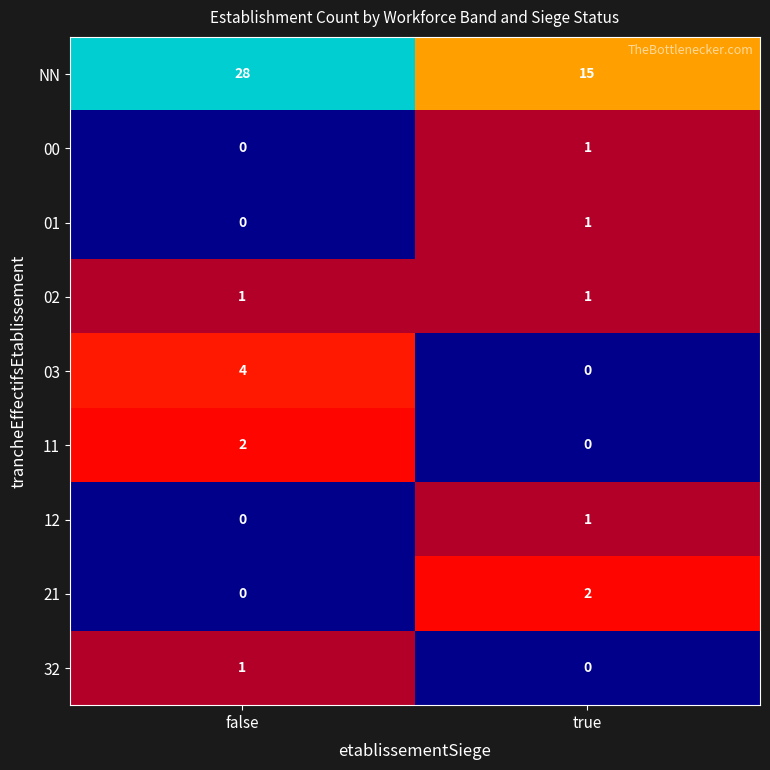

At which category does the chart reach its peak across all series?

false